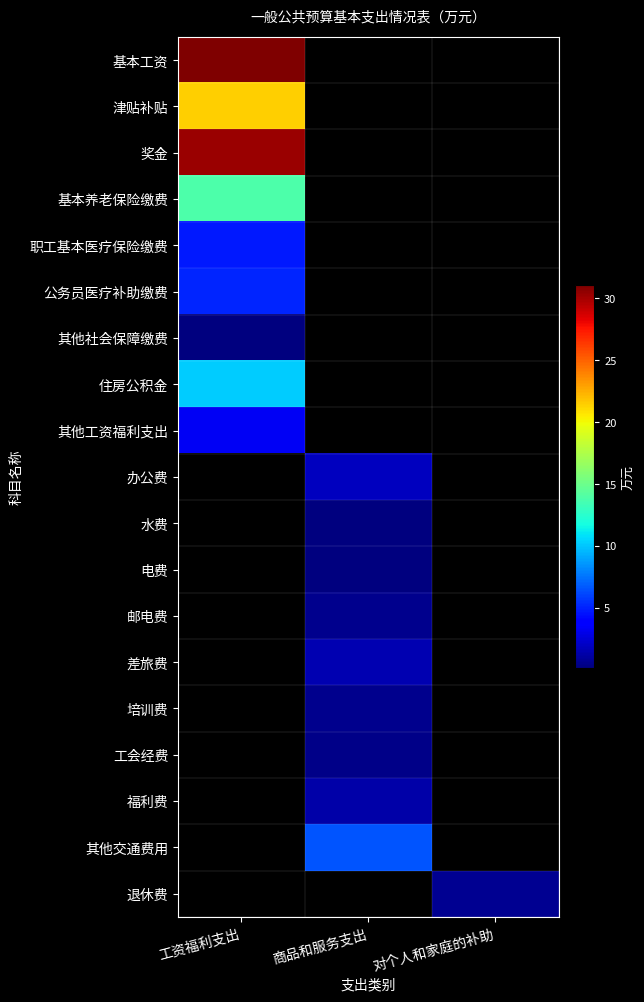

How many categories are shown in the chart?

3